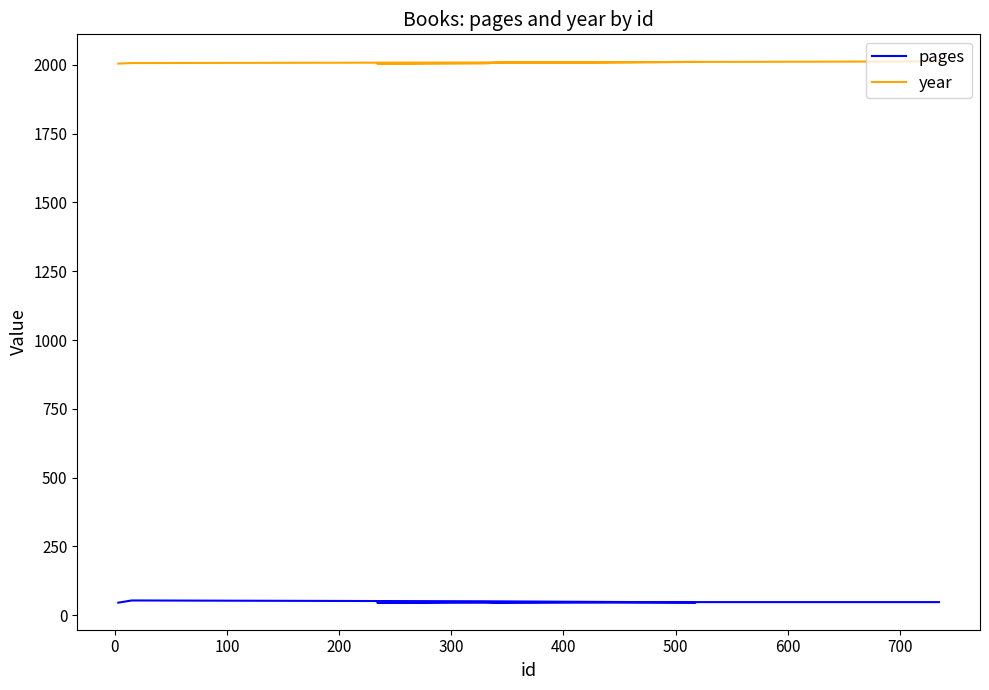

Is it true that year equals 1048 at 300?

False